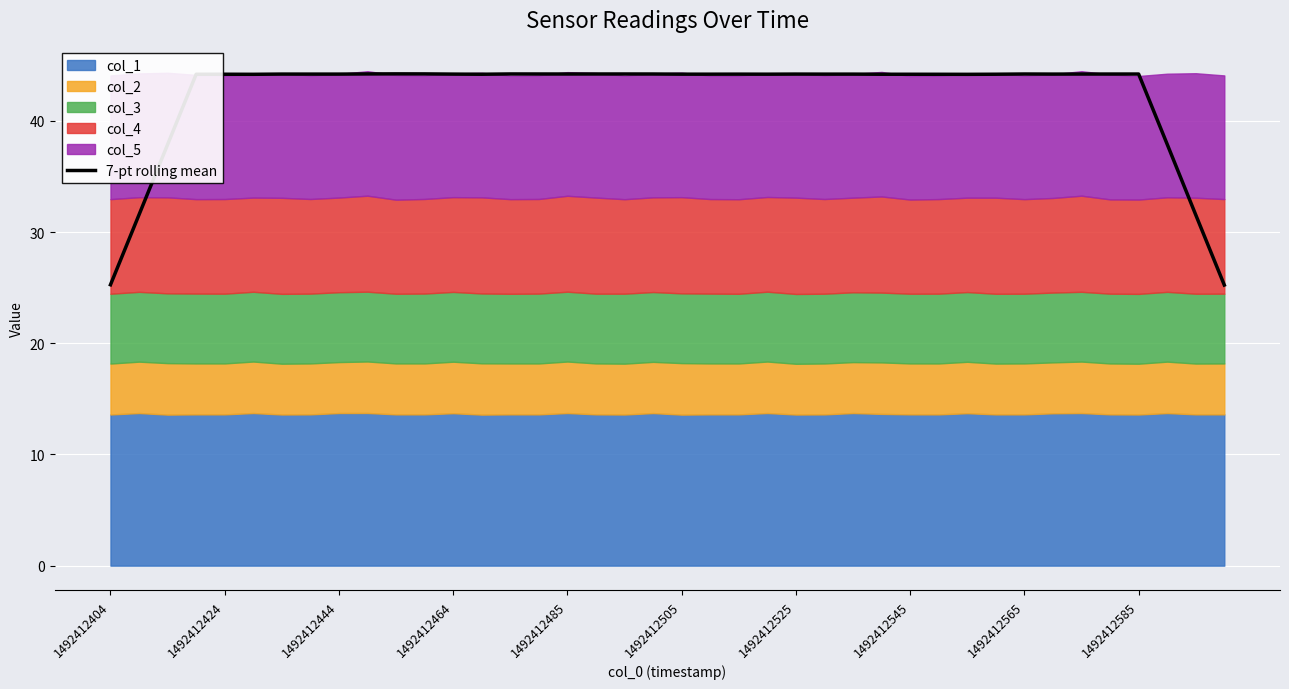

The 7-pt rolling mean series shows 74.3 at 1492412525. True or false?

False